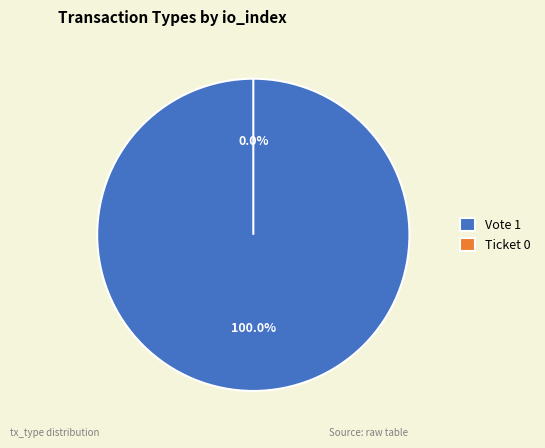

Between Ticket and Vote, which is larger?

Vote